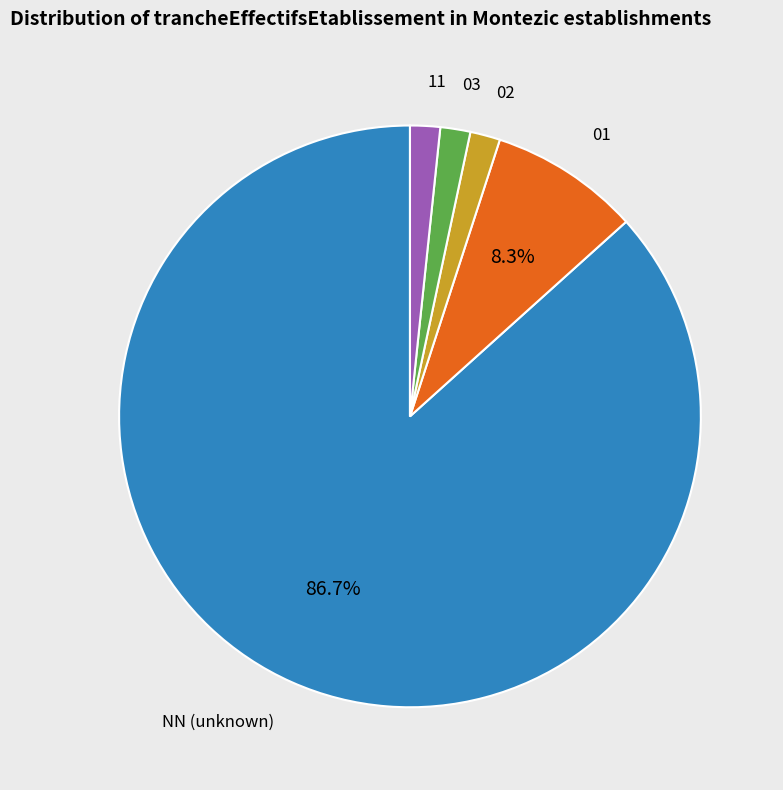

Does any single category account for the majority?

Yes